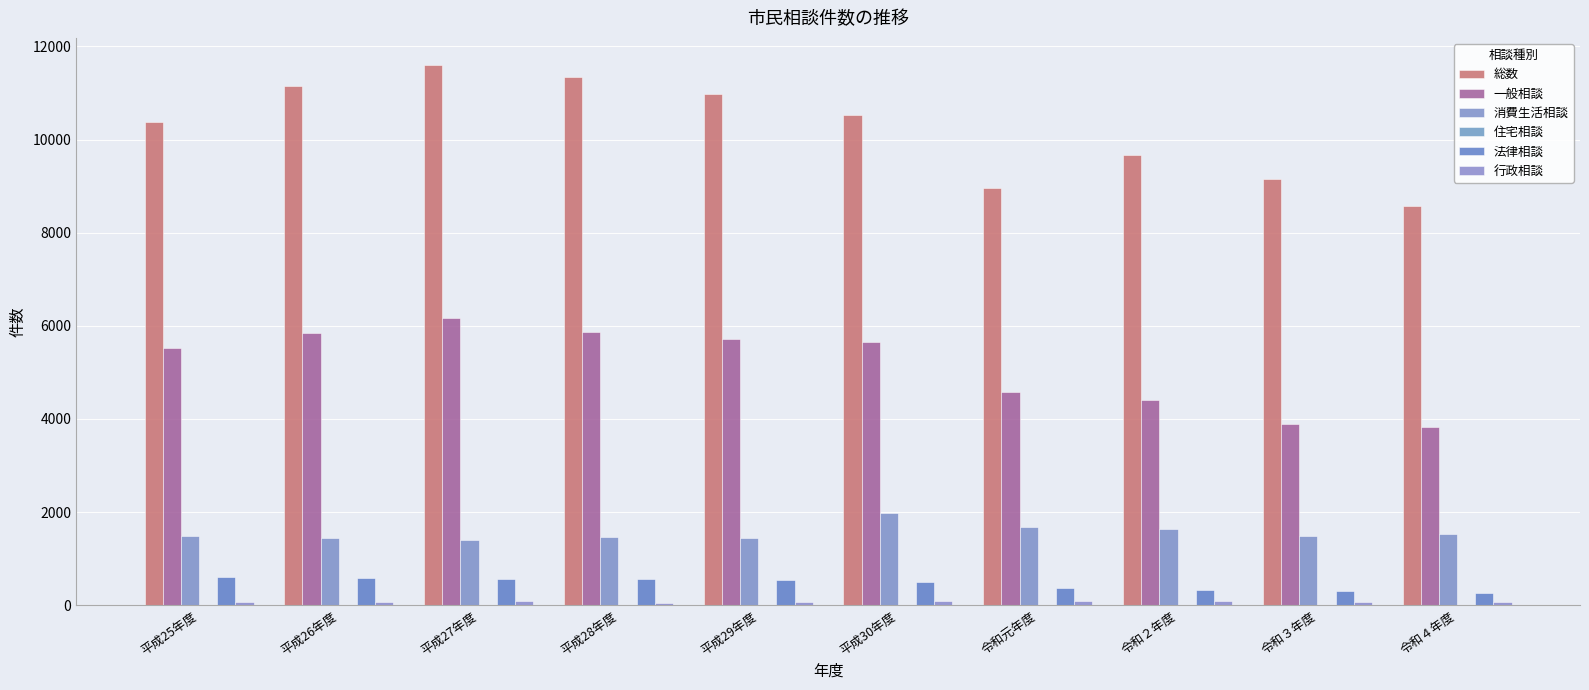

What value does the 住宅相談 series have at 平成25年度?

12